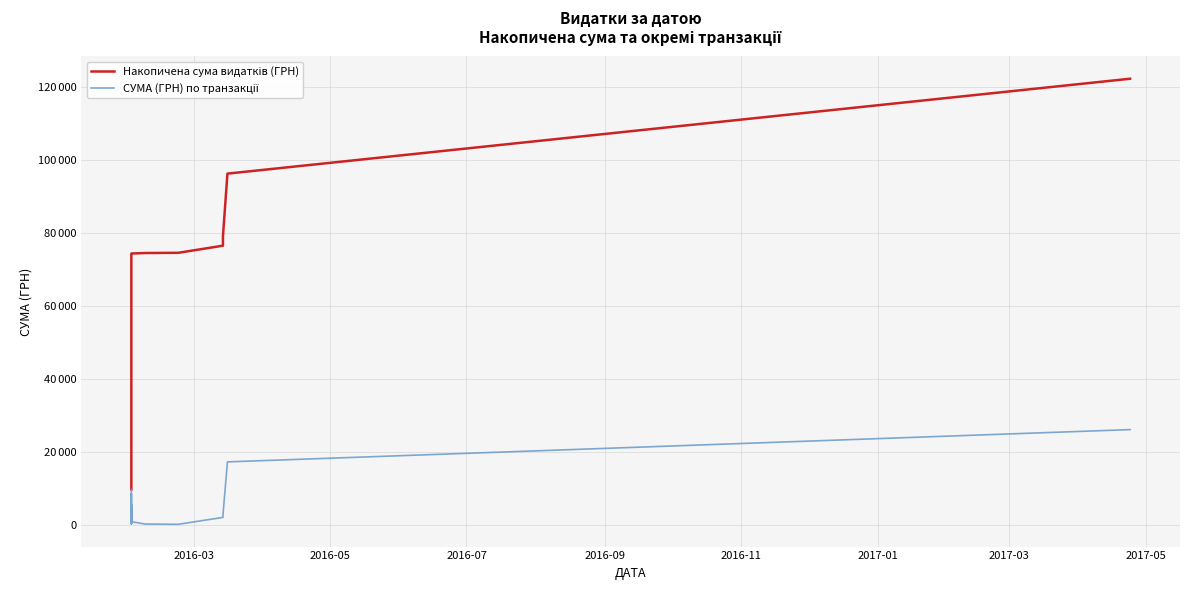

What is the difference between the second highest and second lowest values in the СУМА (ГРН) по транзакції series?

17023.5